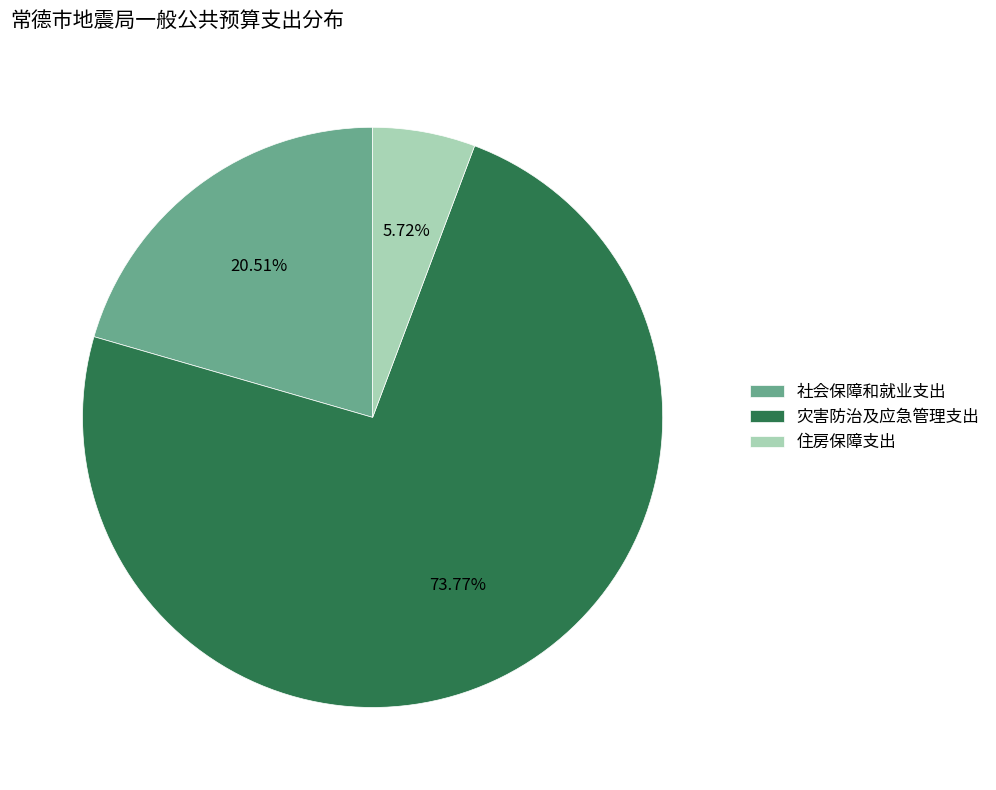

Approximately how many times larger is the value at 灾害防治及应急管理支出 compared to 住房保障支出?

12.9